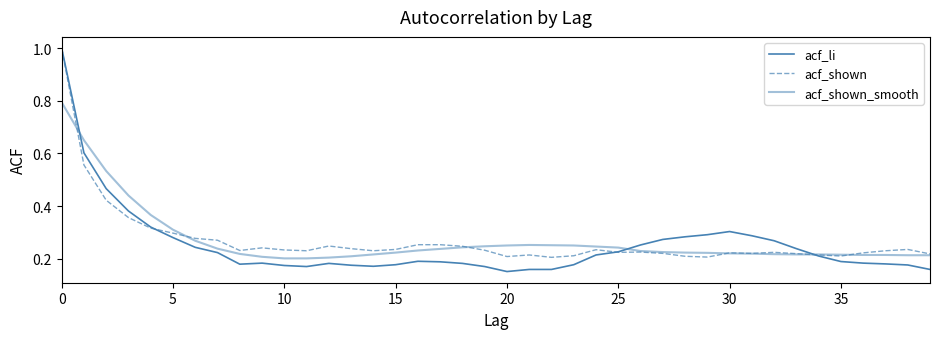

Does the chart display data point markers on the line(s)?

No